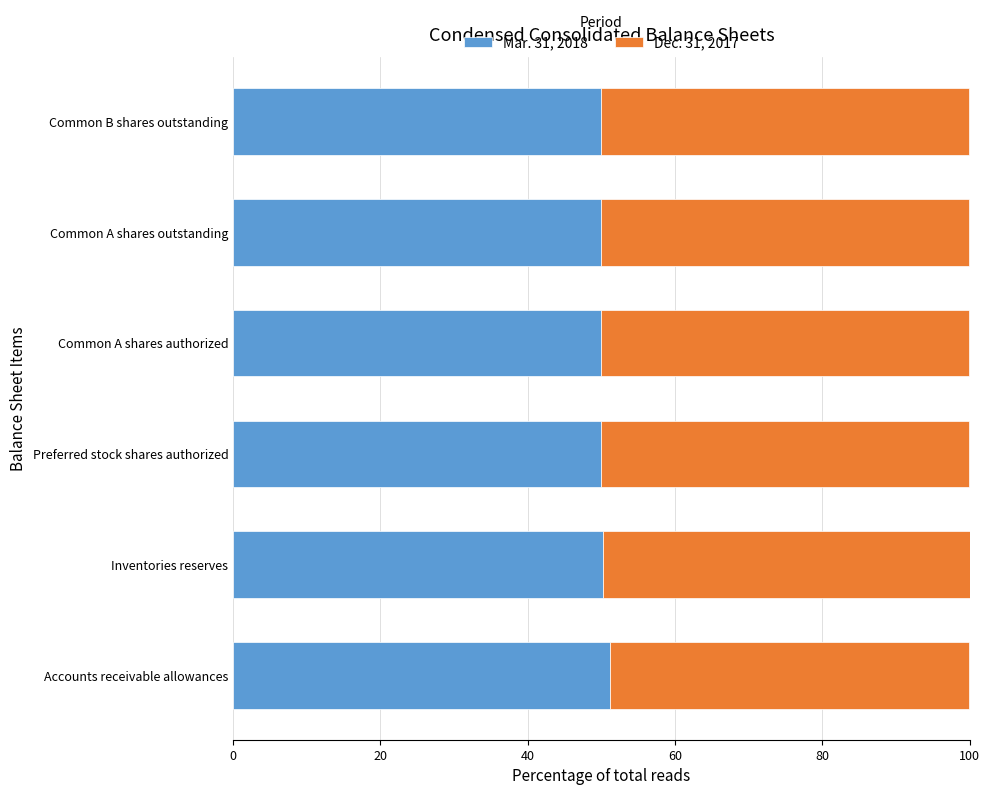

What is the average value of the Mar. 31, 2018 series?

50.2